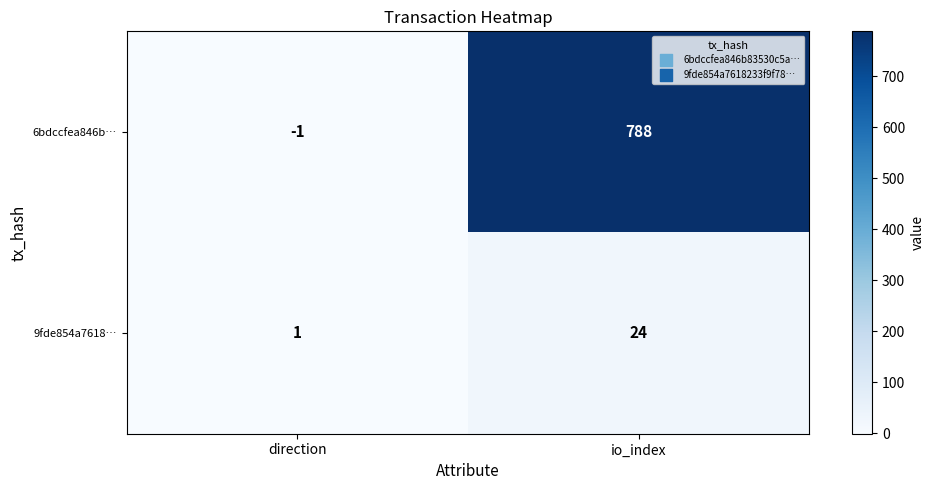

Reading left to right, extract all data points from this chart.

6bdccfea846b…: direction=-1	io_index=788
9fde854a7618…: direction=1	io_index=24